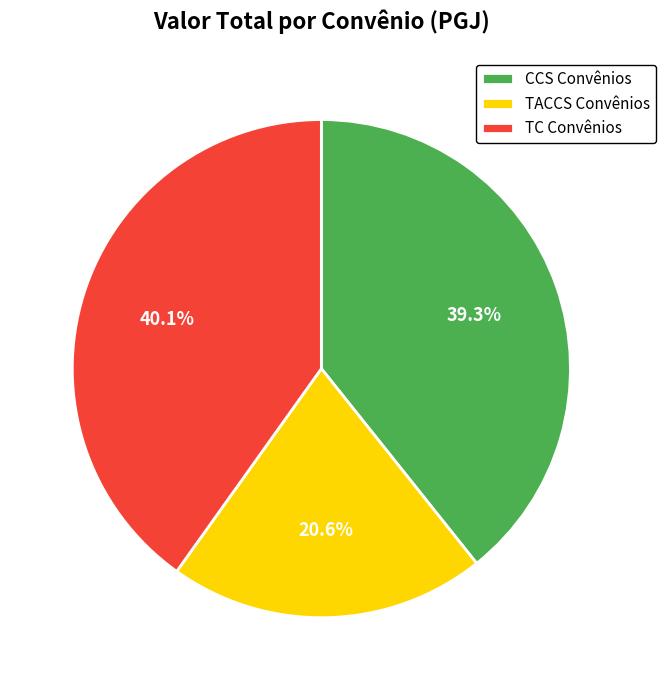

Which category has the biggest portion of the pie?

TC Convênios